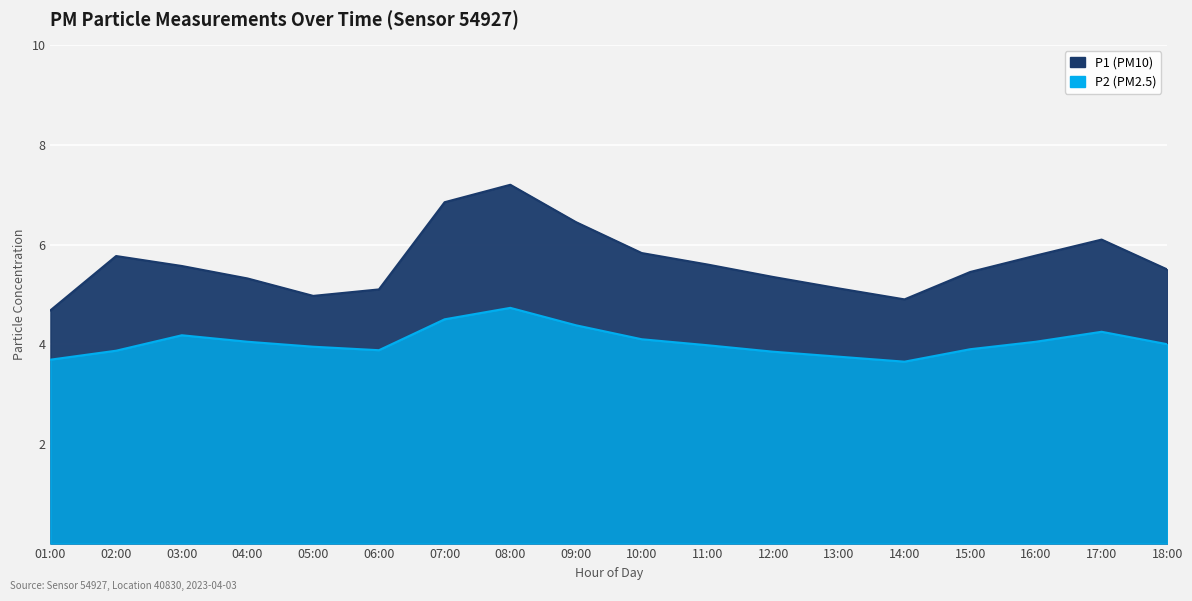

At which category does P2 reach its first local valley?

06:00